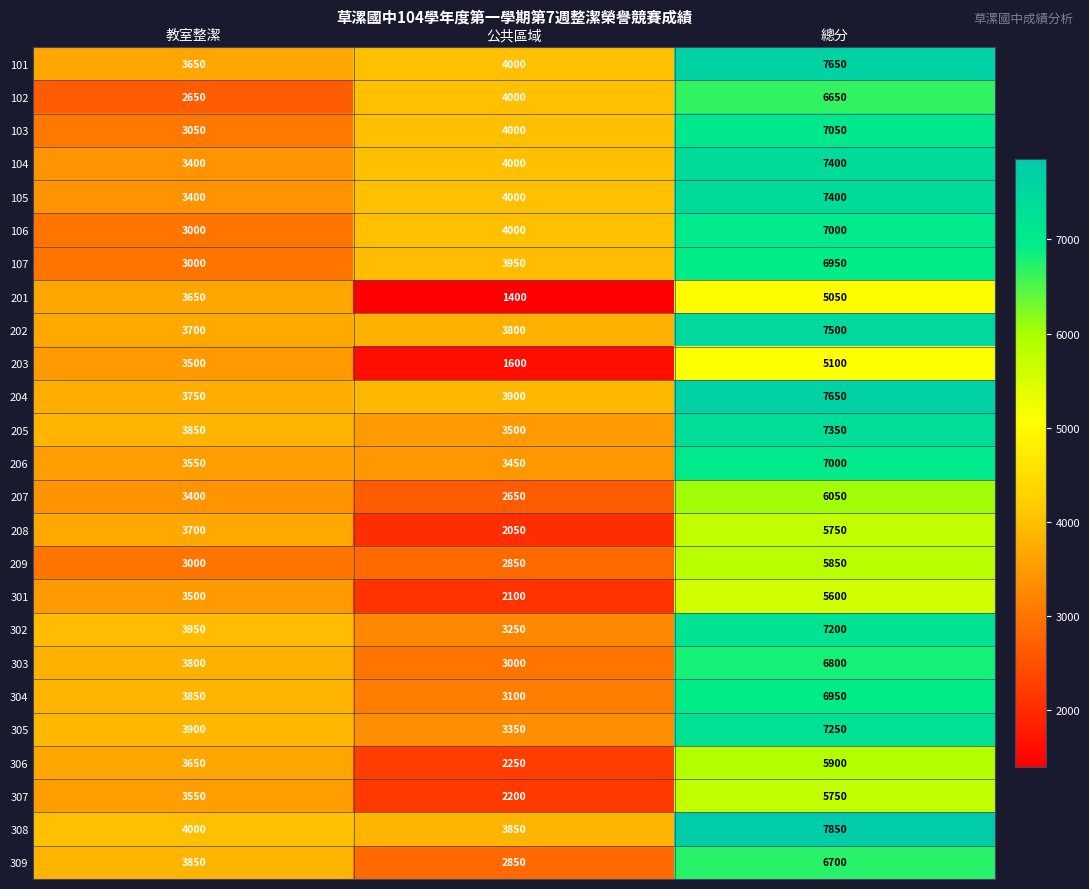

The 204 series shows 4391 at 總分. True or false?

False